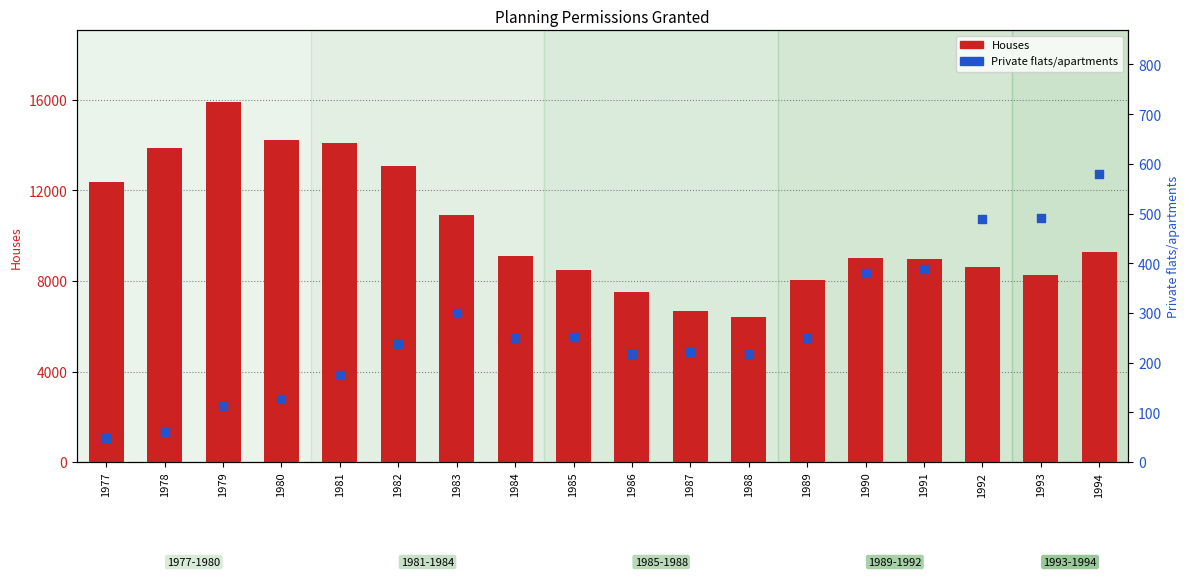

Is the value of Houses at 1981 greater than the value of Private flats/apartments at 1985?

Yes